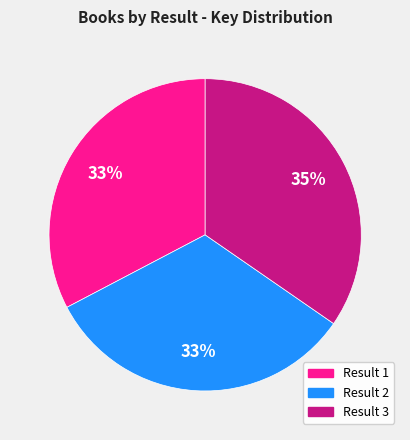

Is there any slice that represents more than half of the pie?

No